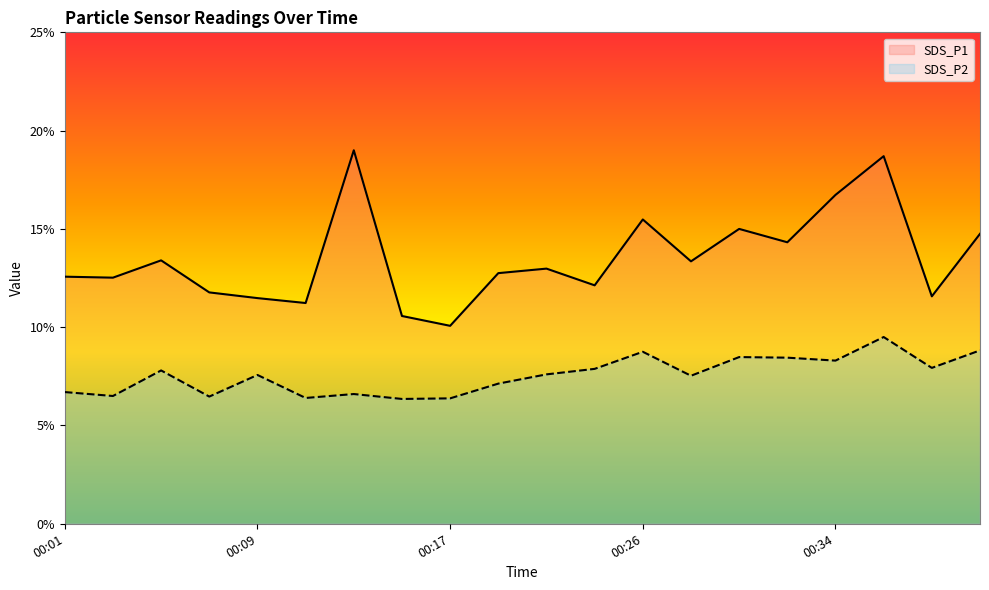

At which label does SDS_P1 first exceed 12?

00:01